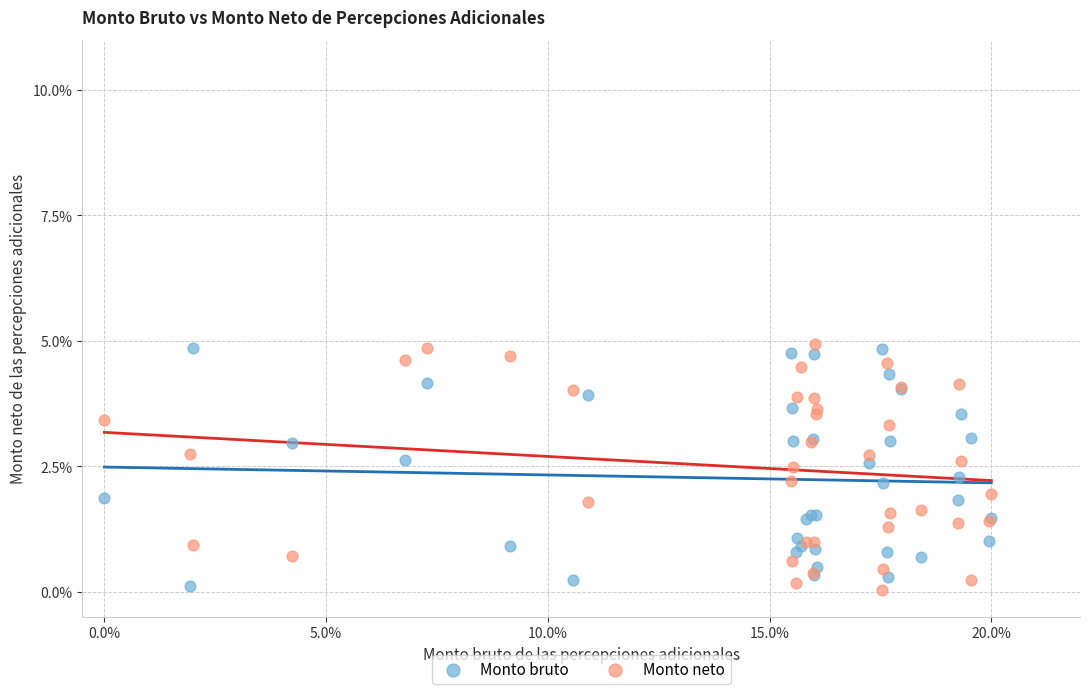

What are all the series names shown in the legend?

Monto bruto, Monto neto